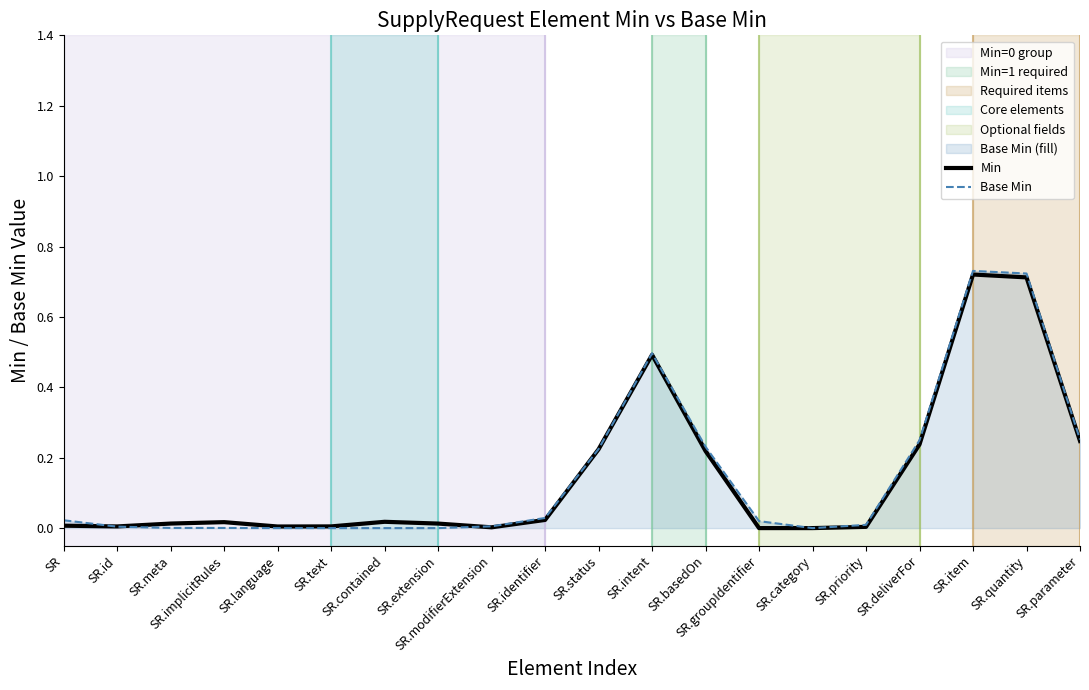

What is the highest value of the Base Min series?

0.7